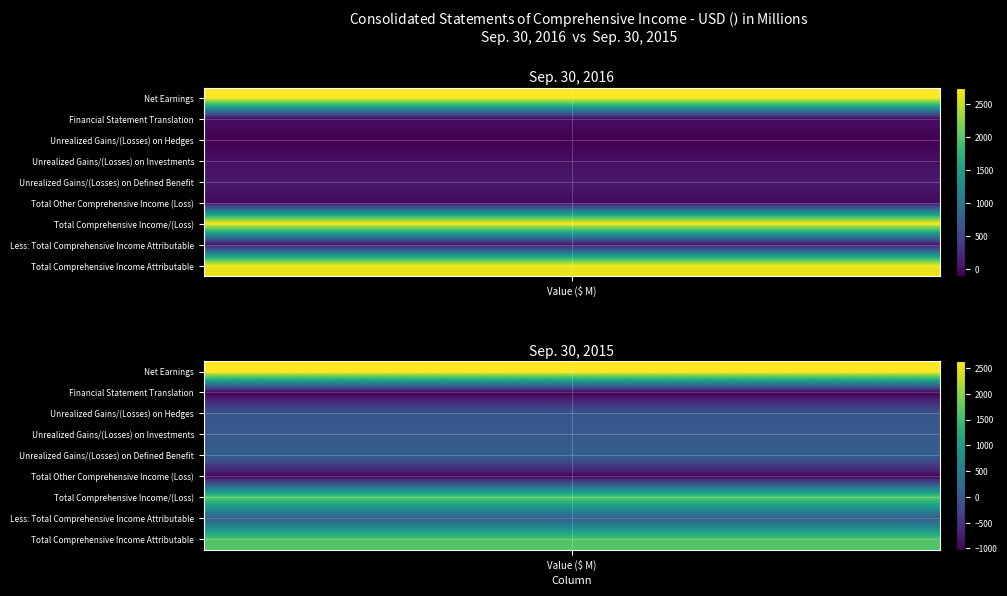

What is the sum of all Unrealized Gains/(Losses) on Defined Benefit values?

184